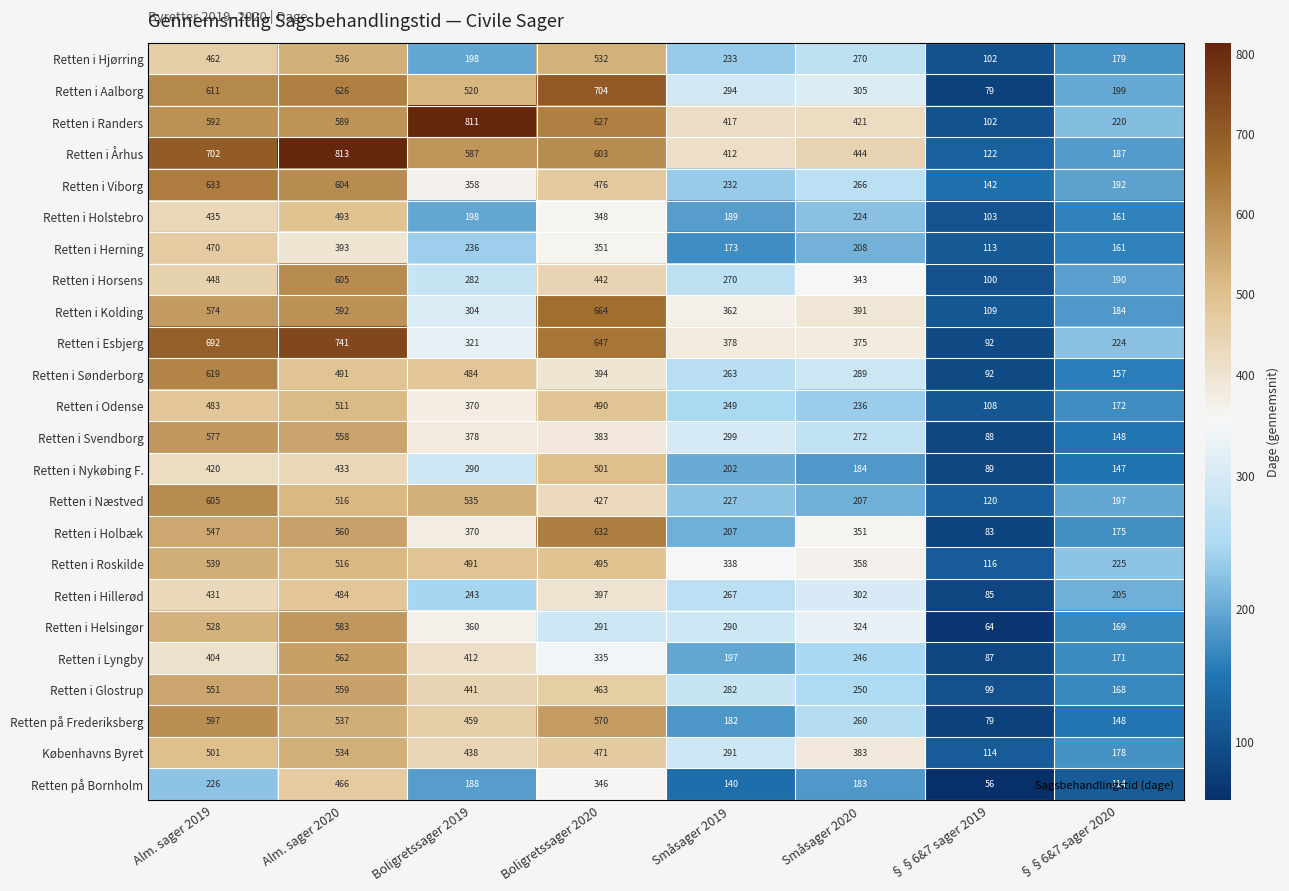

Which series changed the most between Alm. sager 2019 and §§6&7 sager 2019?

Retten i Esbjerg